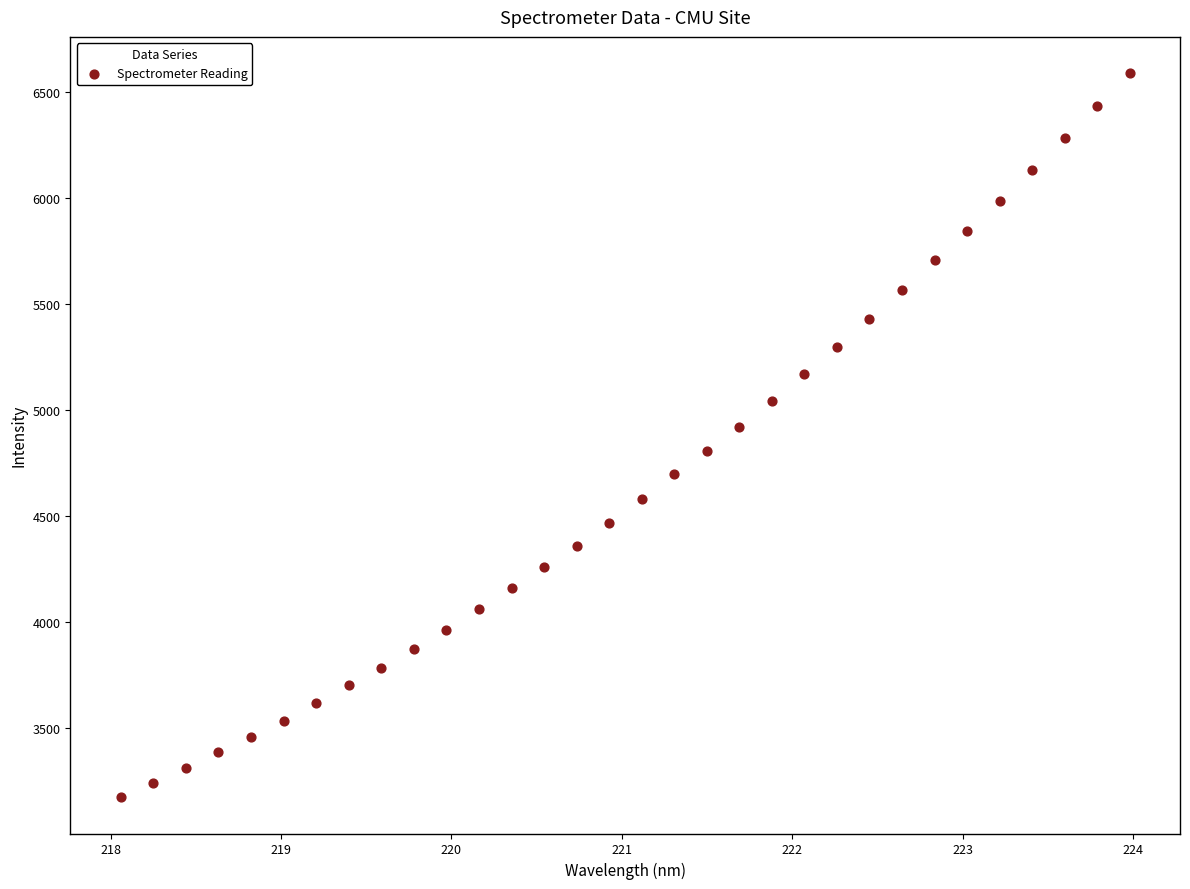

What is the range of Y values (max minus min)?

3415.9